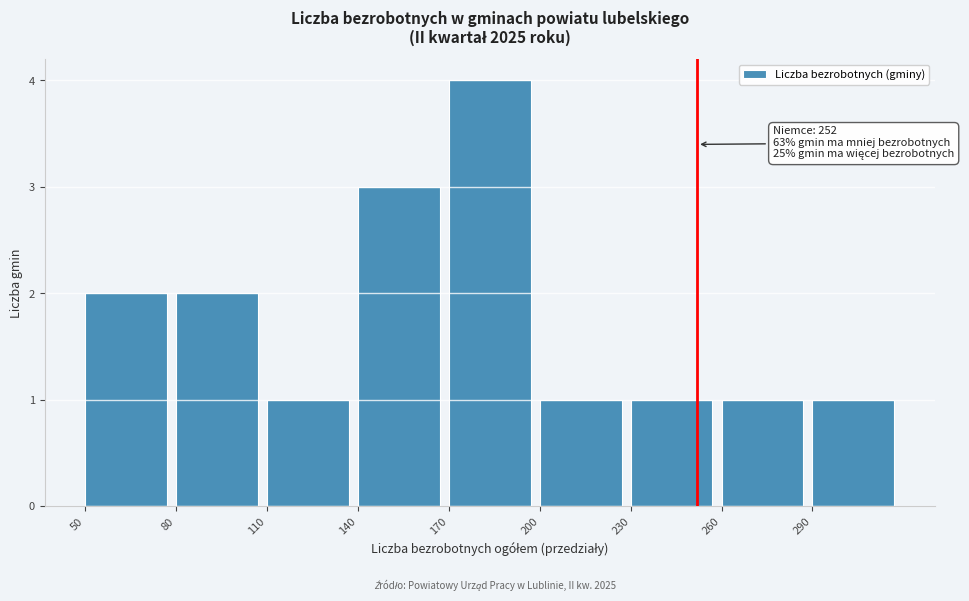

Which range on the x-axis has the tallest bar?

170 to 200